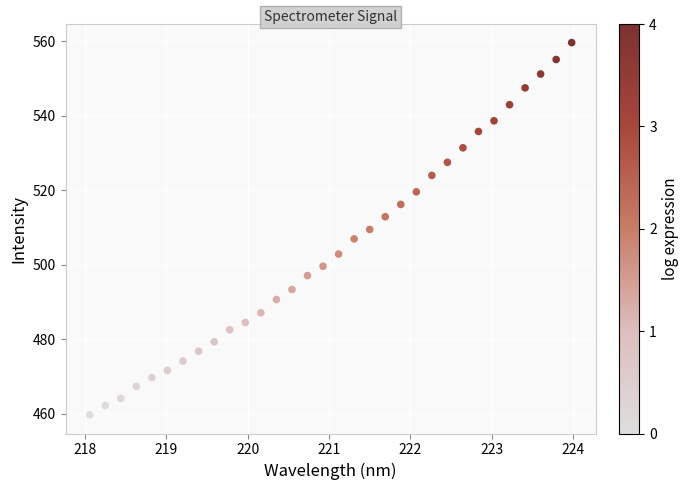

What is the range of Y values (max minus min)?

99.9